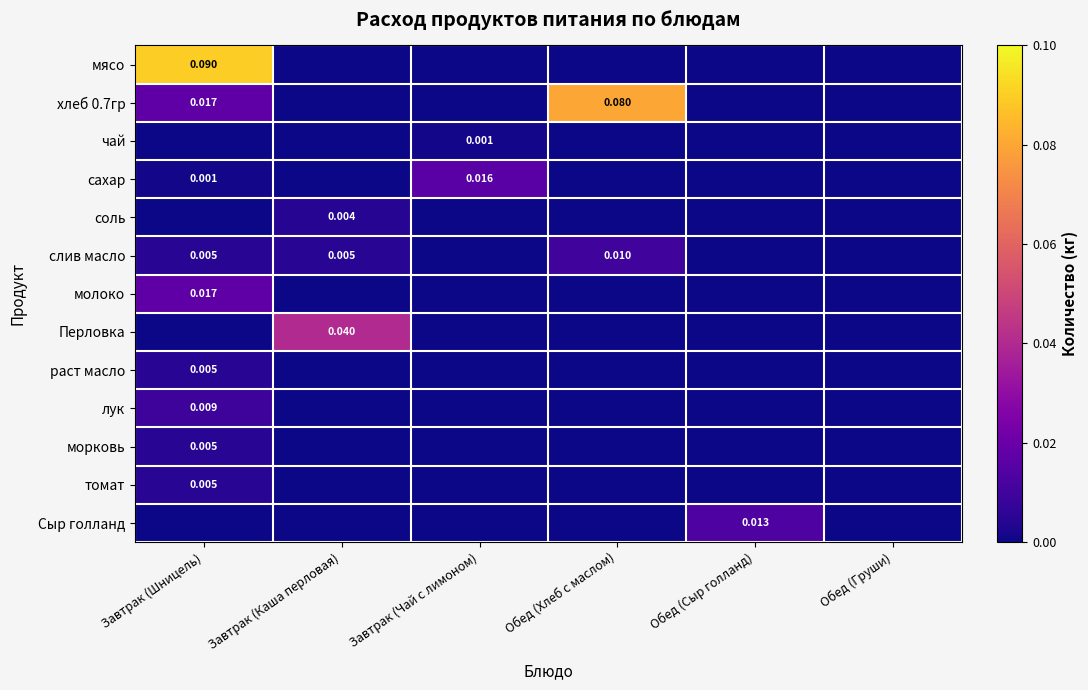

At which category is the sum across all series the highest?

Завтрак (Шницель)